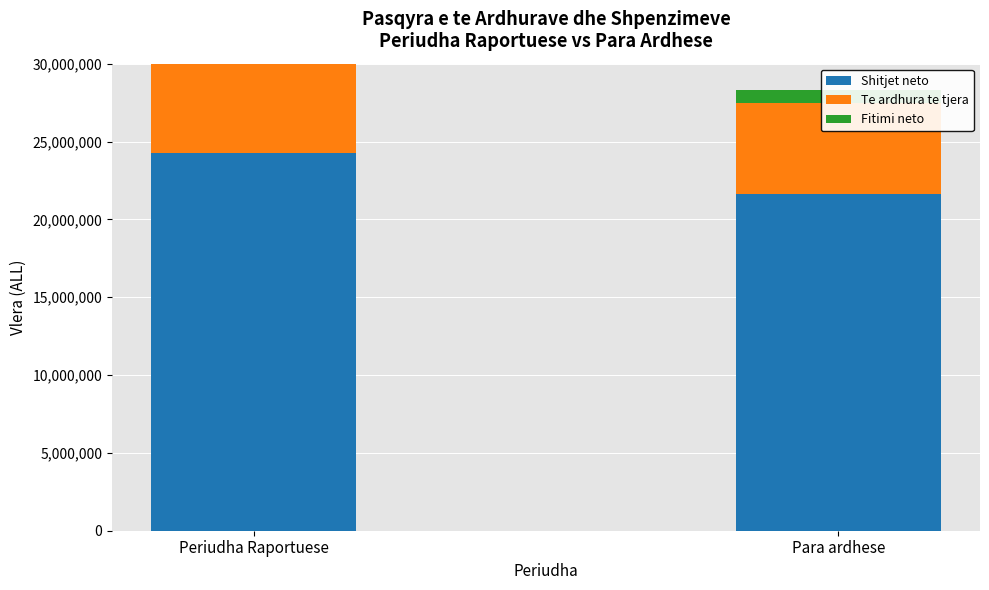

Is it true that Shitjet neto equals 21618998 at Para ardhese?

True